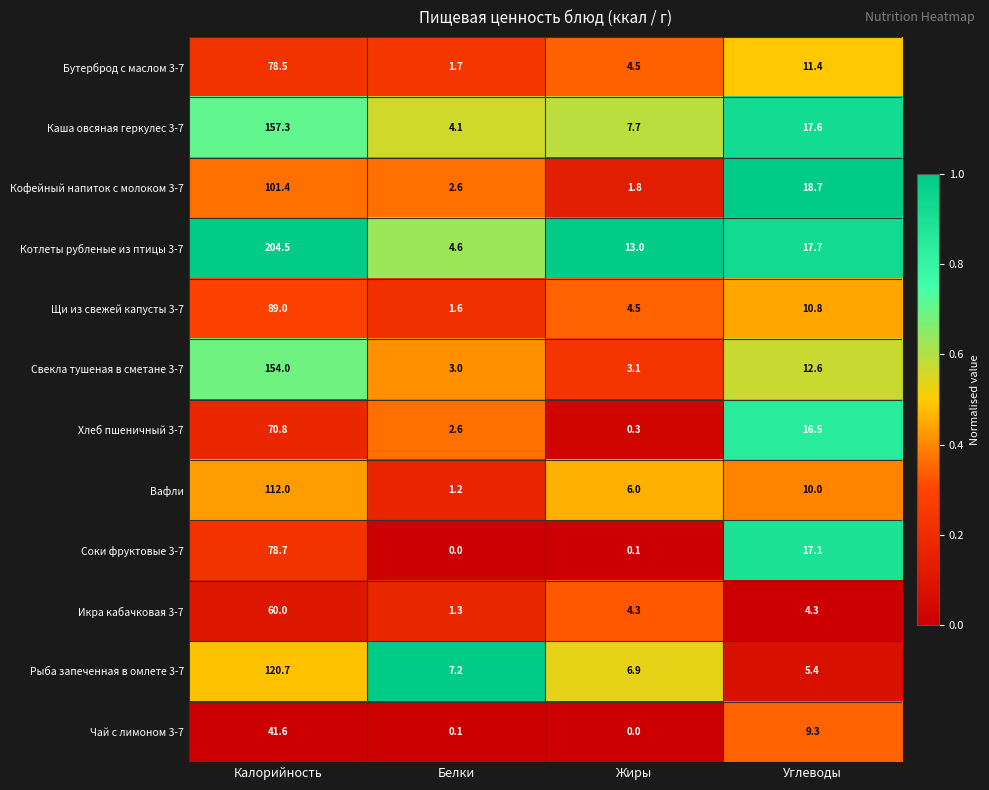

The value of Чай с лимоном 3-7 at Белки is 0.1. True or false?

True